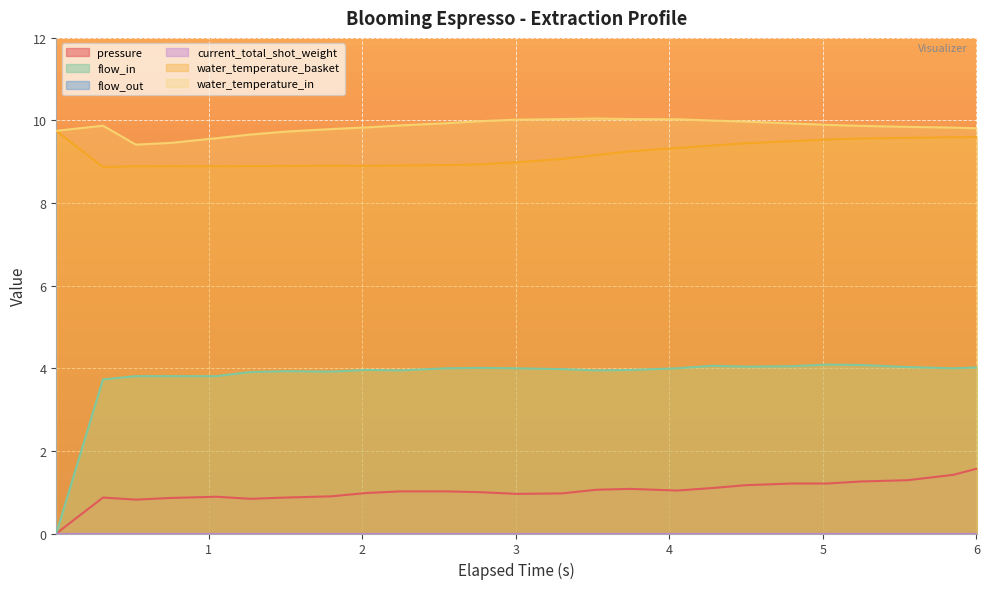

Does the chart display data point markers on the line(s)?

No